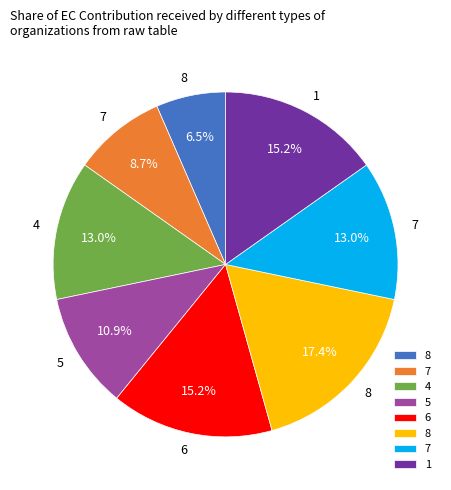

Is there a majority slice in this chart?

No